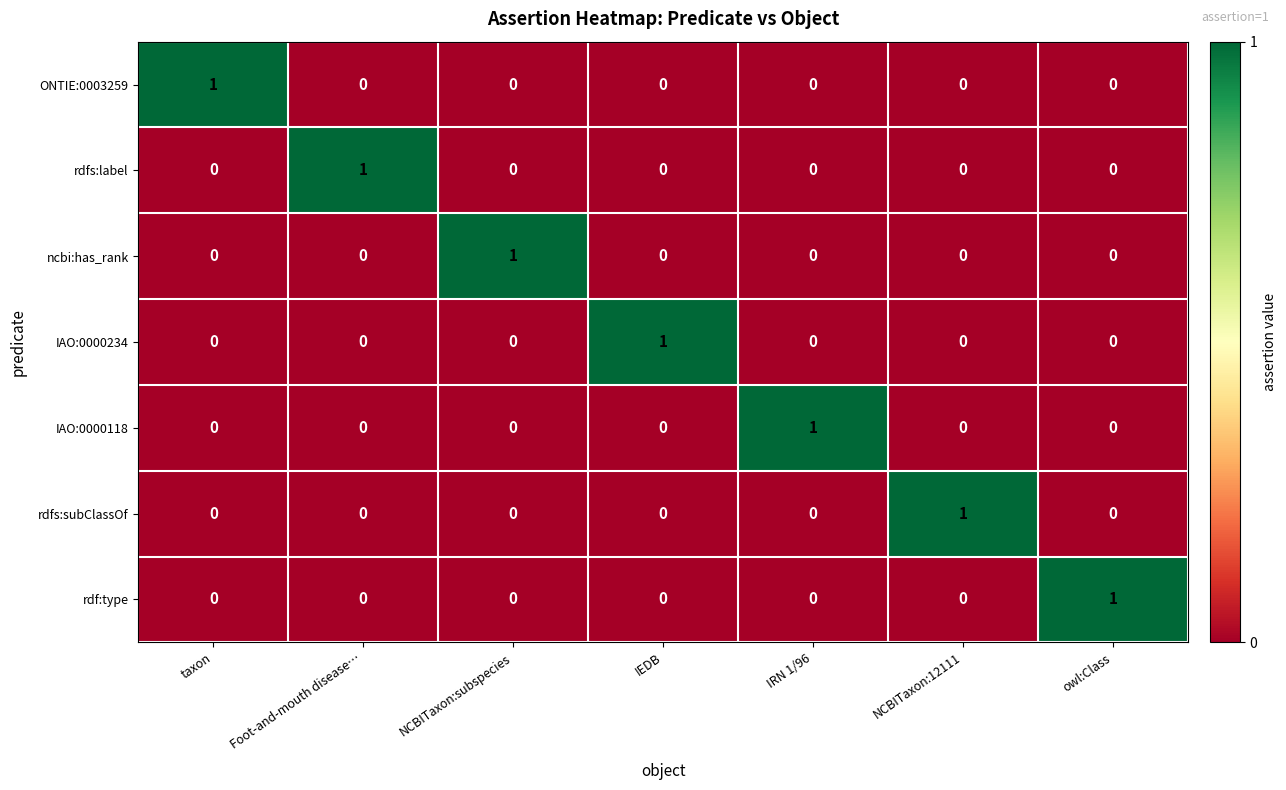

At how many categories does at least one series exceed 0?

7